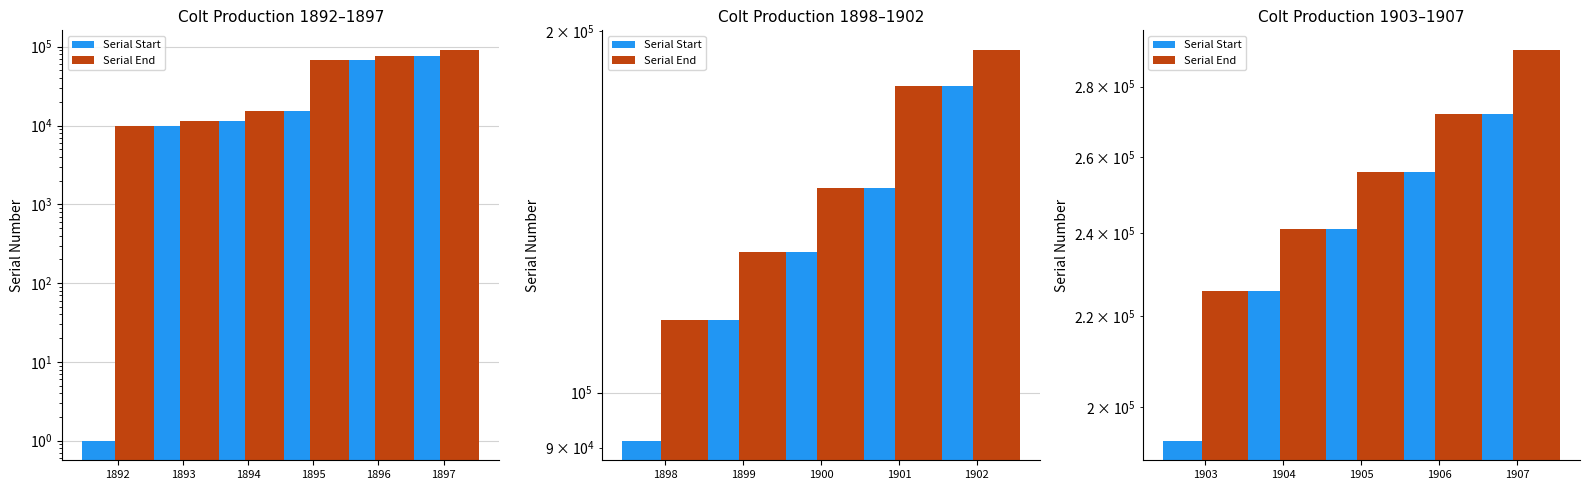

How many Serial Start values are between 225799 and 255999?

3